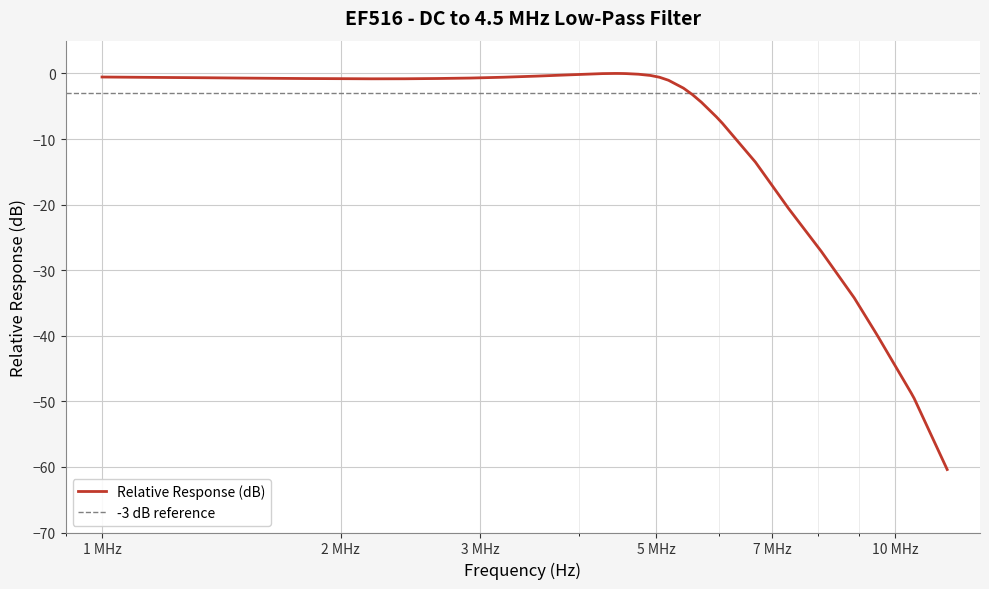

How many lines are shown in the chart?

1